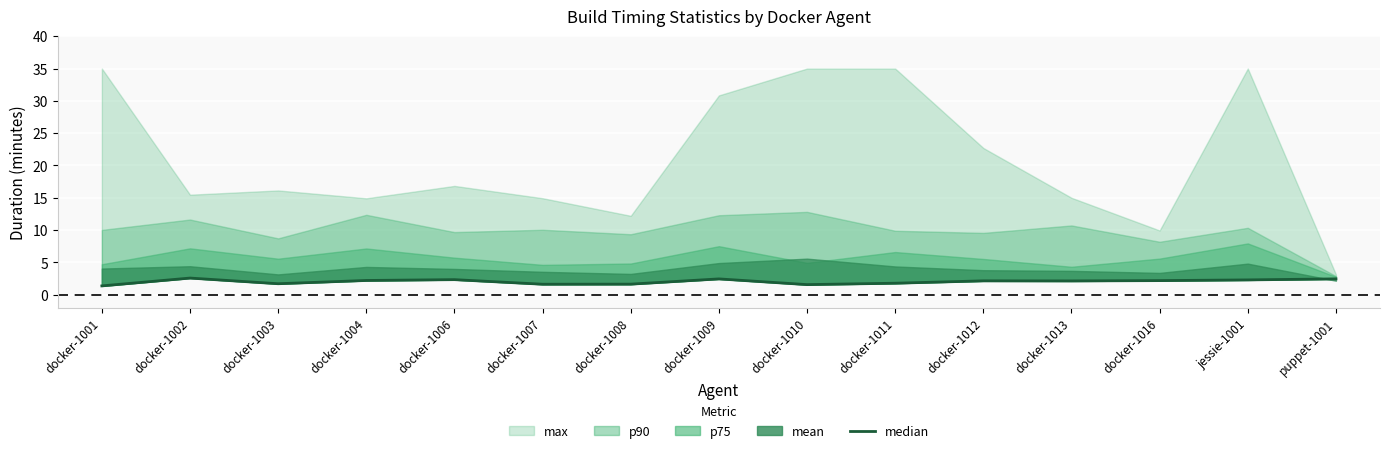

What is the change in value from docker-1001 to docker-1010?

+0.2